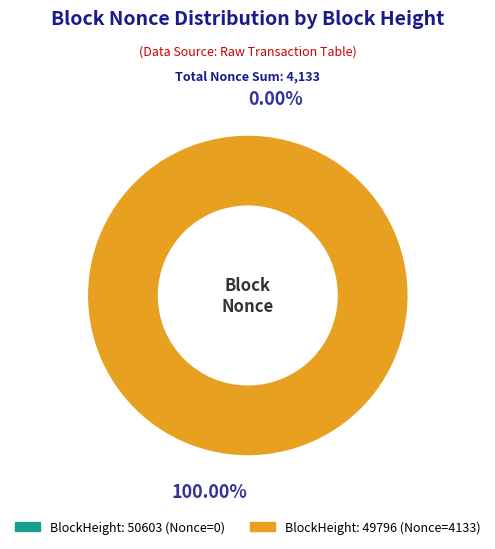

Does 49796 represent more than half of the total?

Yes